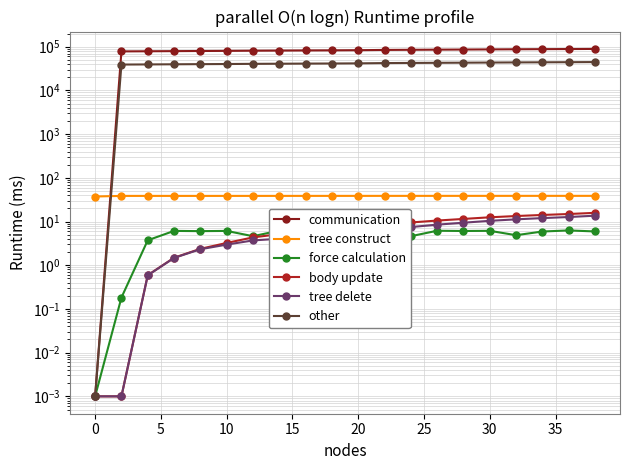

Which series has the largest range (max minus min)?

communication